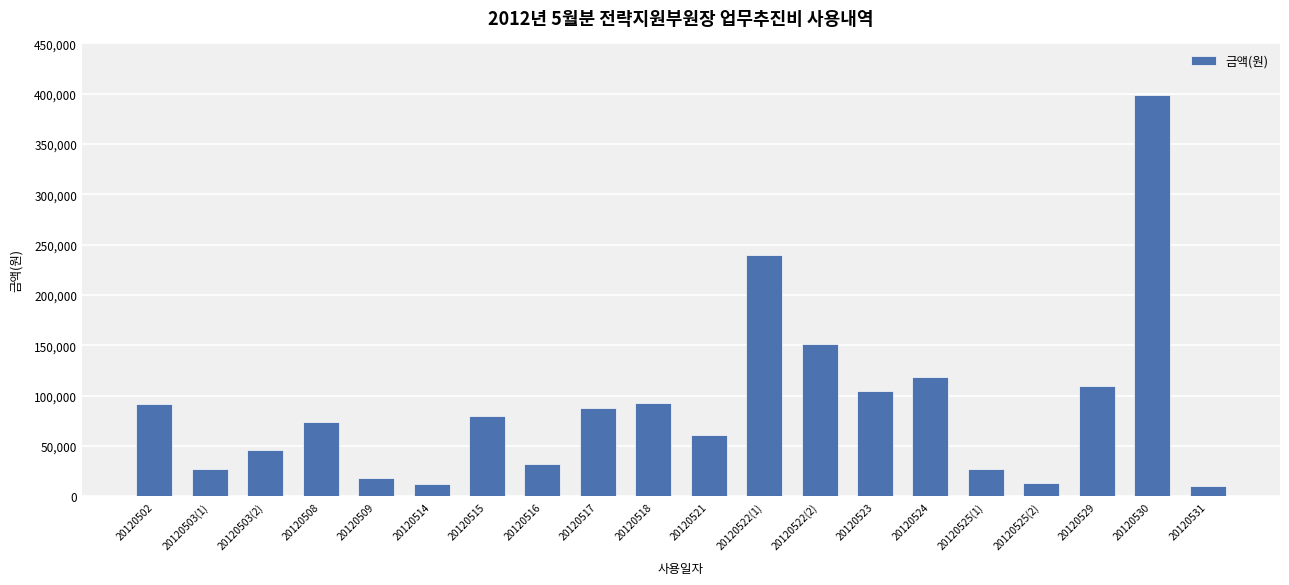

The value at 20120518 is 125706. True or false?

False